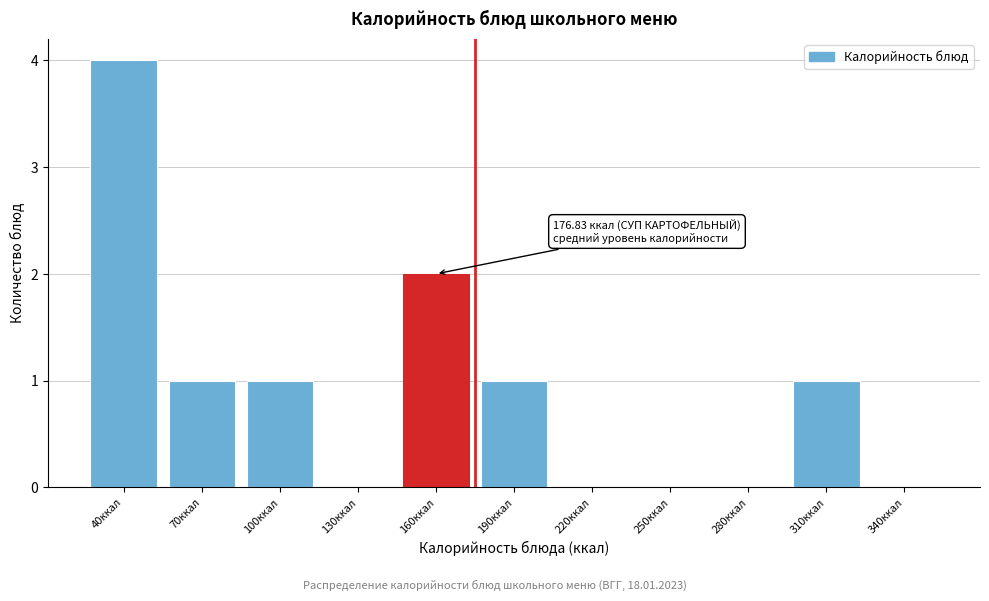

Reading left to right, transcribe all the data shown in this chart.

40ккал=4	70ккал=1	100ккал=1	130ккал=0	160ккал=2	190ккал=1	220ккал=0	250ккал=0	280ккал=0	310ккал=1	340ккал=0